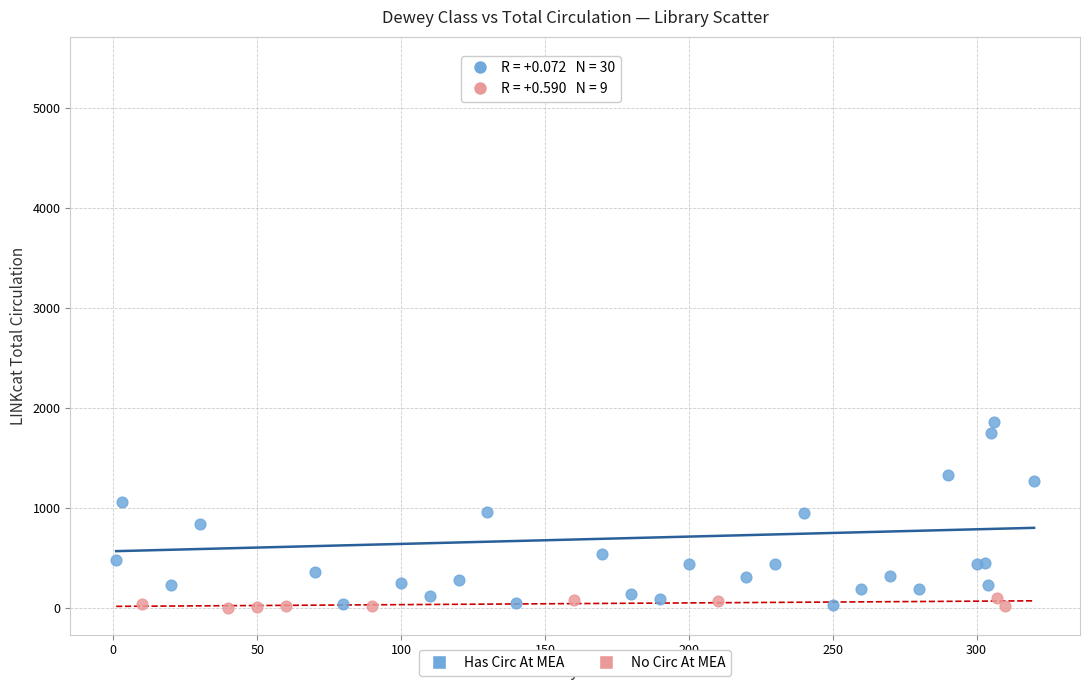

Which series reaches the maximum Y coordinate?

Has Circ At MEA